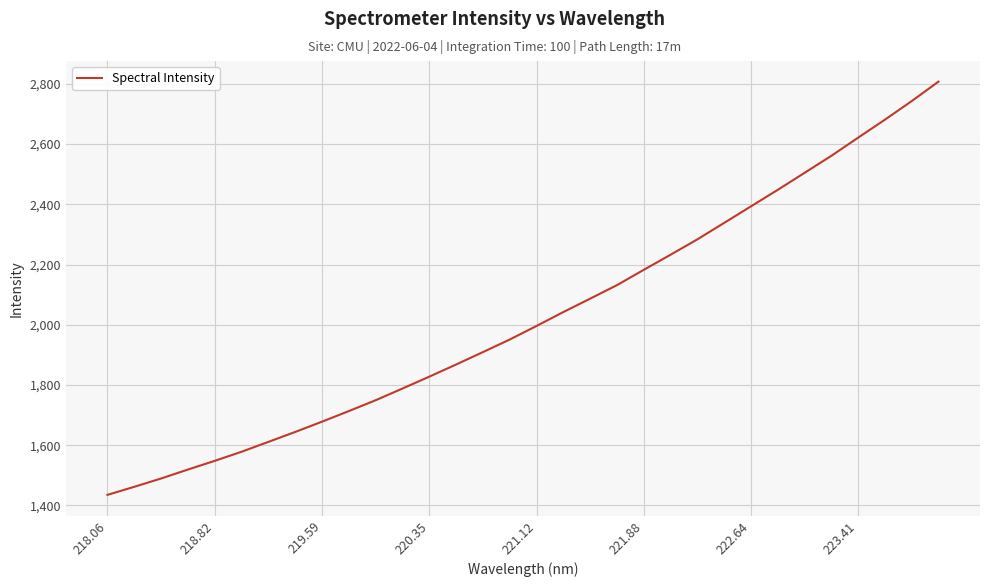

How many values exceed 1996?

16